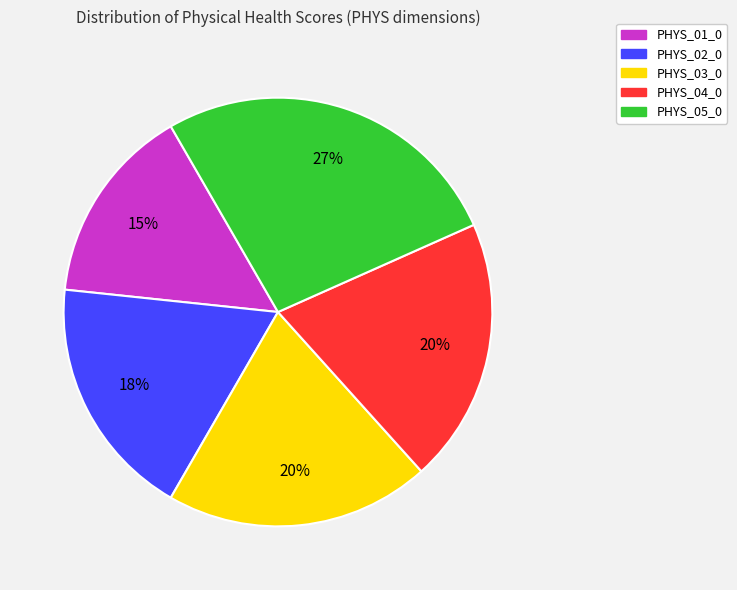

True or false: PHYS_02_0 accounts for 18% of the total.

True